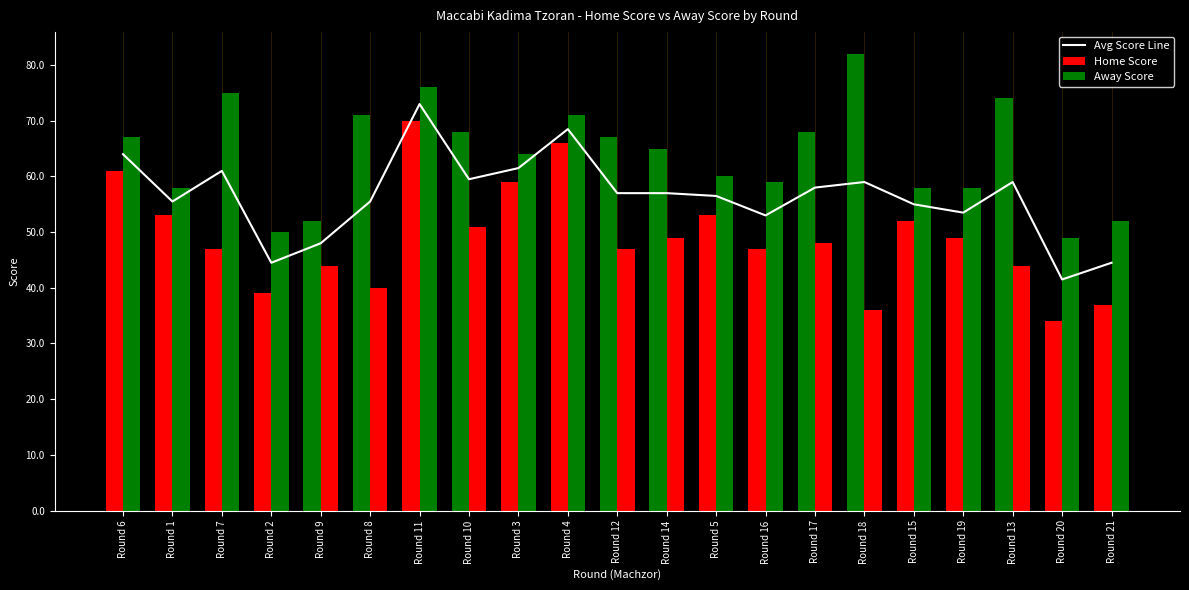

What is the total value across all series at Round 16?

159.0